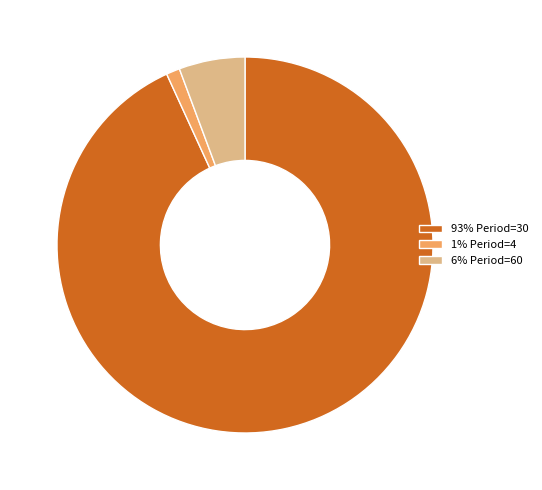

Rank the categories by value from lowest to highest.

1% Period=4, 6% Period=60, 93% Period=30